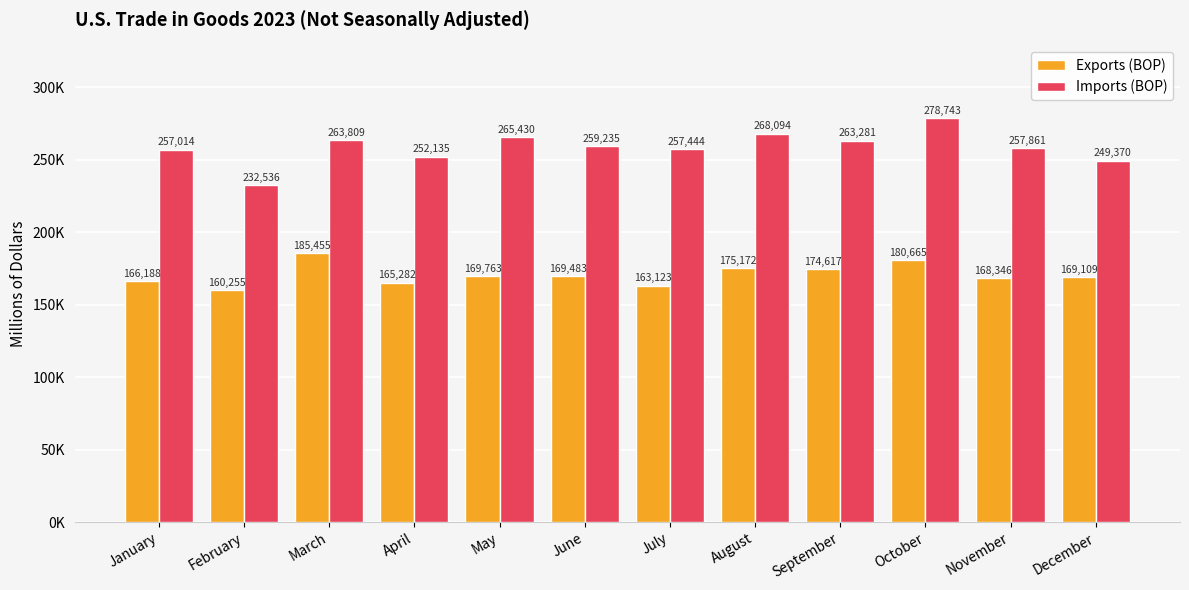

At January, list the series in order from smallest to largest.

Exports (BOP), Imports (BOP)